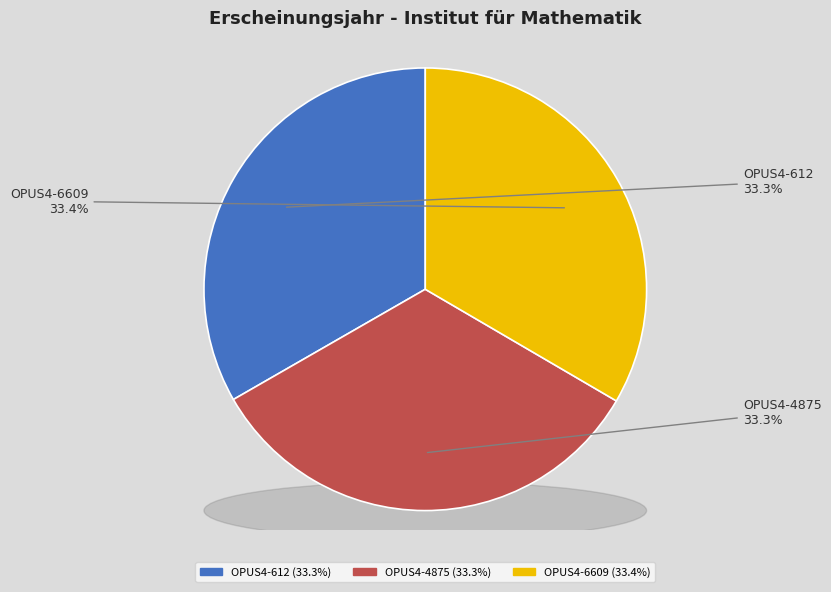

To the nearest percent, what portion does OPUS4-612 represent?

33%